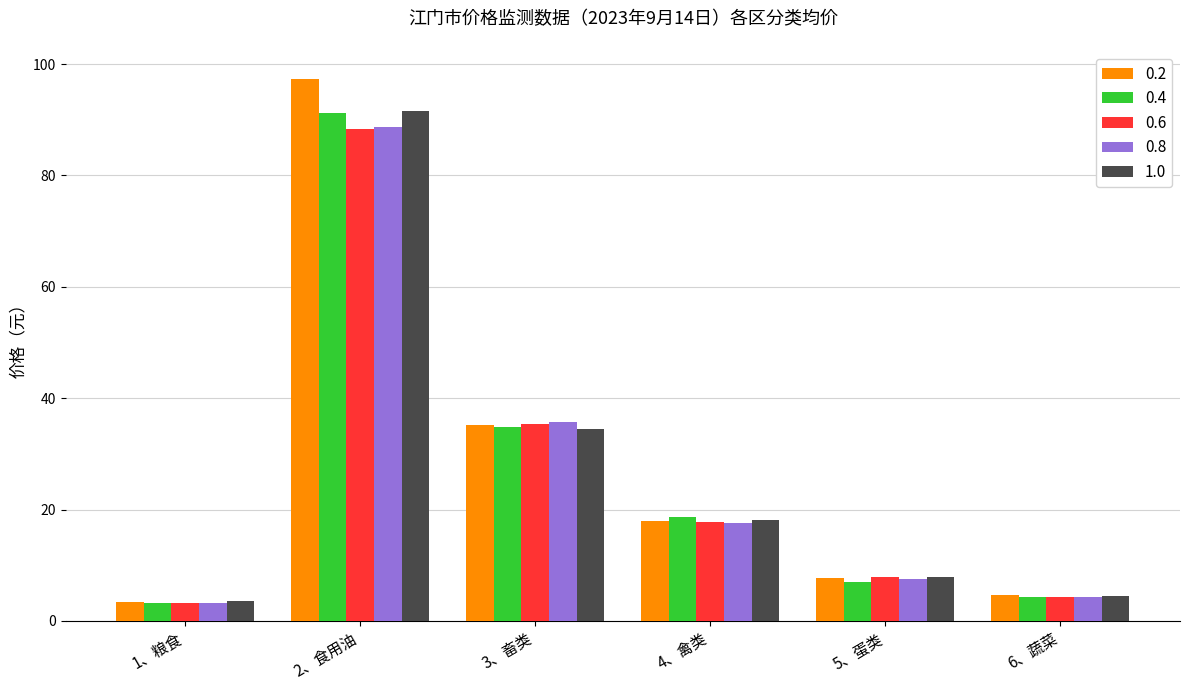

Which label corresponds to the largest value in the chart?

2、食用油